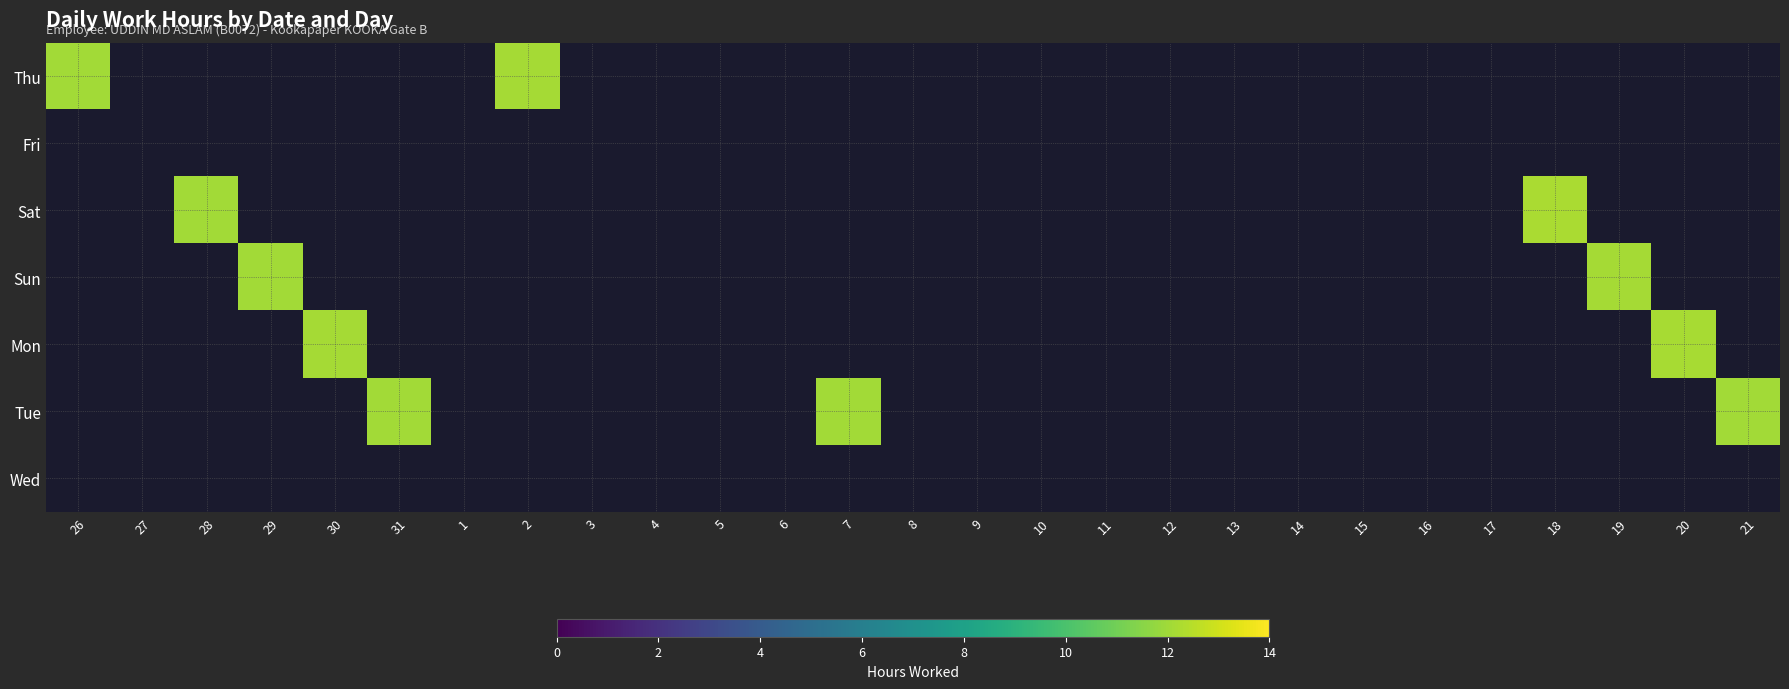

Is the value of Sun at 4 greater than the value of Sat at 27?

No